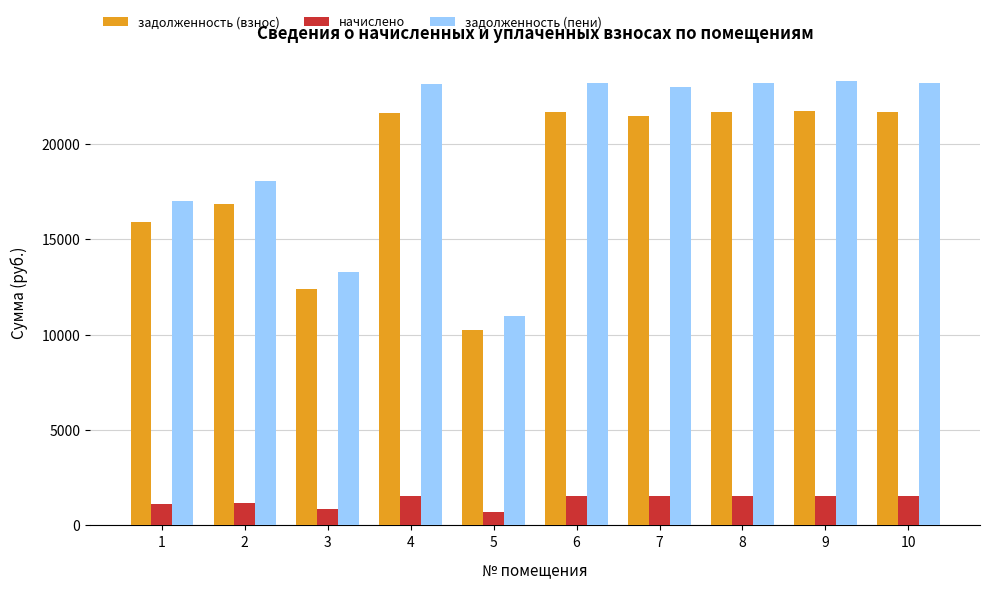

How many distinct data groups are displayed?

3